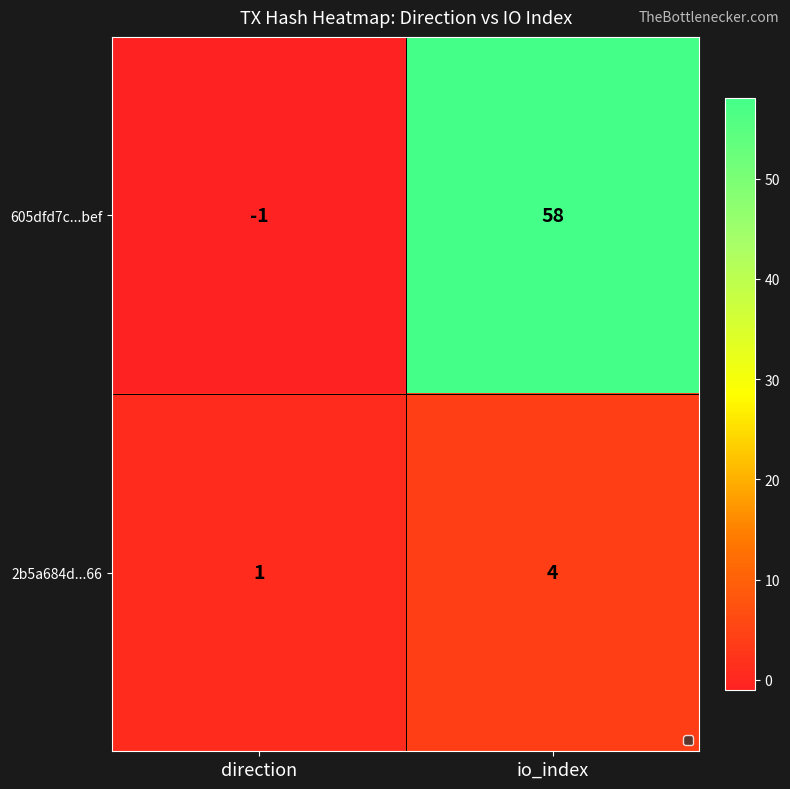

At which category is the sum across all series the highest?

io_index